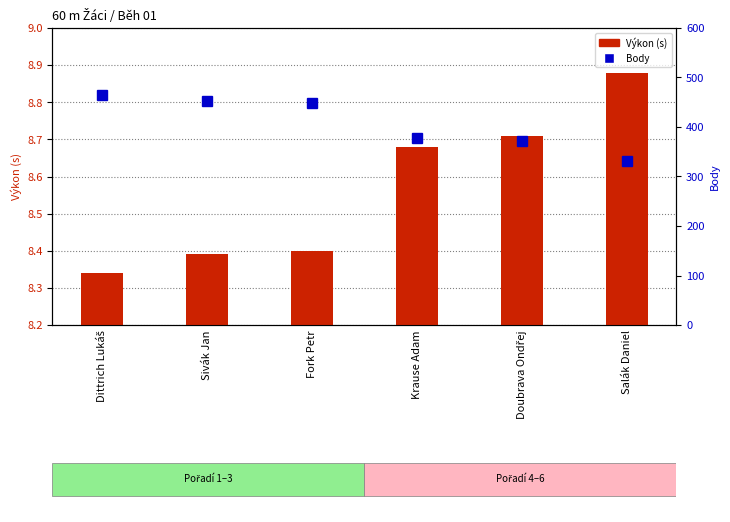

Which series has the widest spread of values?

Body